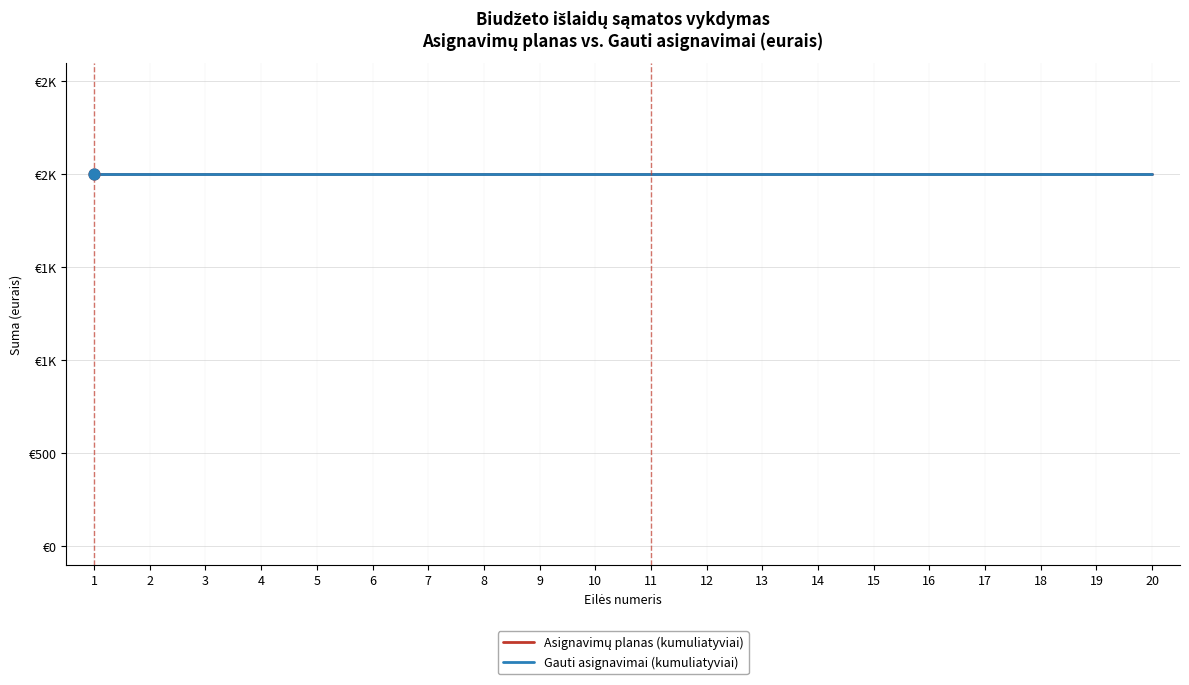

Which series has the widest spread of Y values?

Asignavimų planas